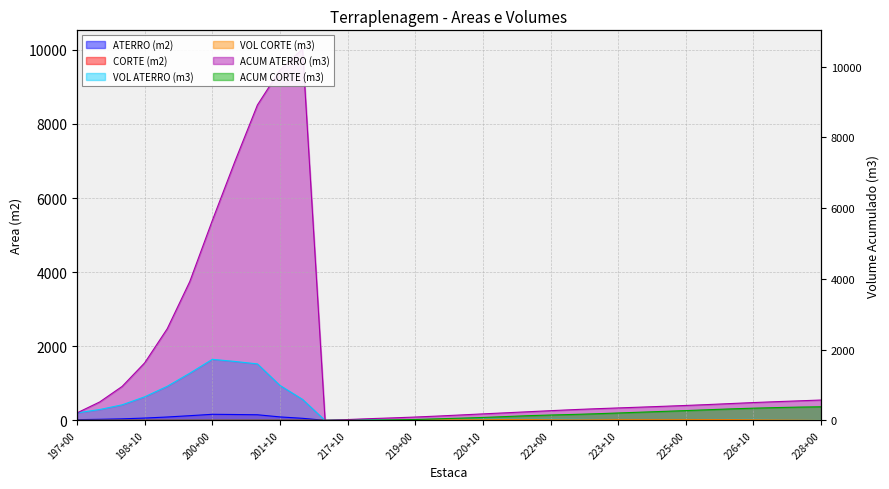

Reading left to right, transcribe all the data shown in this chart.

ATERRO (m2): 20.3	29.3	42.1	63.7	92.1	127.4	164.9	159.2	152.5	94.4	56.8	1.7	2.9	2.0	2.1	2.4	2.9	3.0	2.9	2.9	2.9	2.9	2.6	2.2	2.1	2.2	2.2	2.4	2.6	2.8	2.6	2.2	2.2	2.3
CORTE (m2): 0.0	0.0	0.0	0.0	0.0	0.0	0.0	0.0	0.0	0.0	0.0	0.1	0.1	0.4	1.1	1.7	1.8	1.7	2.1	2.7	2.1	1.5	1.6	2.0	2.2	2.1	2.1	2.3	2.4	2.1	1.7	1.4	1.1	0.6
VOL ATERRO (m3): 203.2	293.3	420.8	636.7	920.6	1273.9	1648.7	1591.5	1525.1	944.4	568.4	0.0	22.9	24.7	20.8	22.6	26.4	29.2	29.5	28.8	28.6	29.0	27.9	24.4	21.9	21.6	22.2	23.1	24.7	26.7	26.8	23.9	21.9	22.6
VOL CORTE (m3): 0.0	0.0	0.0	0.0	0.0	0.0	0.0	0.0	0.0	0.0	0.0	0.0	1.0	2.7	7.3	14.0	17.9	17.8	19.0	23.8	24.1	18.2	15.5	18.2	21.2	21.6	21.0	21.9	23.5	22.7	19.1	15.8	13.0	8.8
ACUM ATERRO (m3): 203.2	496.5	917.3	1554.0	2474.6	3748.5	5397.2	6988.7	8513.8	9458.2	10026.6	0.0	22.9	47.6	68.4	91.0	117.4	146.6	176.1	204.9	233.6	262.6	290.4	314.8	336.8	358.4	380.5	403.6	428.3	455.0	481.8	505.7	527.6	550.3
ACUM CORTE (m3): 0.0	0.0	0.0	0.0	0.0	0.0	0.0	0.0	0.0	0.0	0.0	0.0	1.0	3.7	10.9	24.9	42.8	60.6	79.6	103.3	127.4	145.6	161.1	179.3	200.5	222.0	243.0	264.9	288.4	311.1	330.1	345.9	358.9	367.7